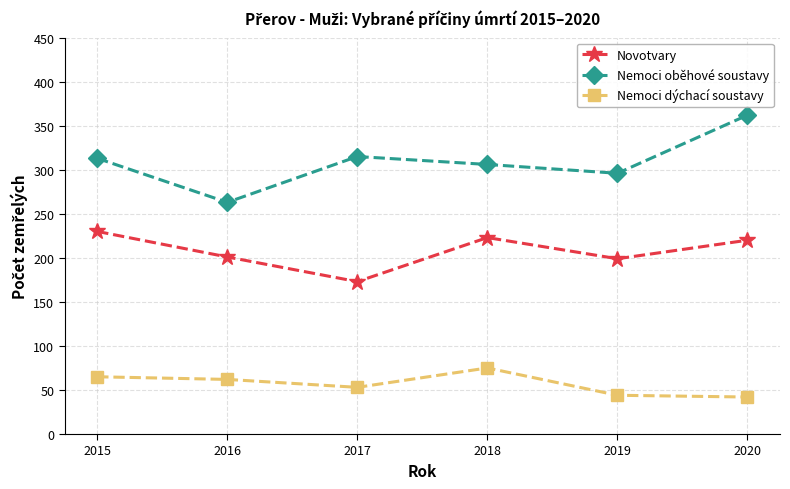

Rank the series by their average value, from highest to lowest.

Nemoci oběhové soustavy, Novotvary, Nemoci dýchací soustavy